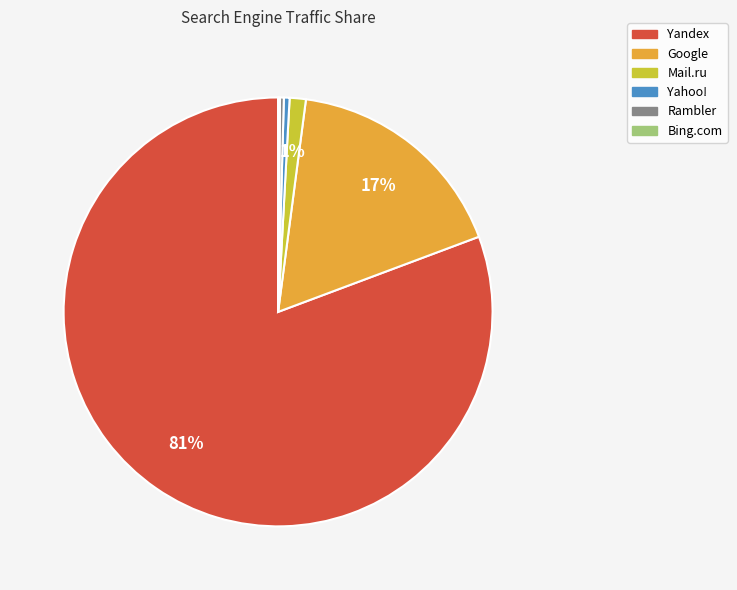

Between Yandex and Mail.ru, which is larger?

Yandex